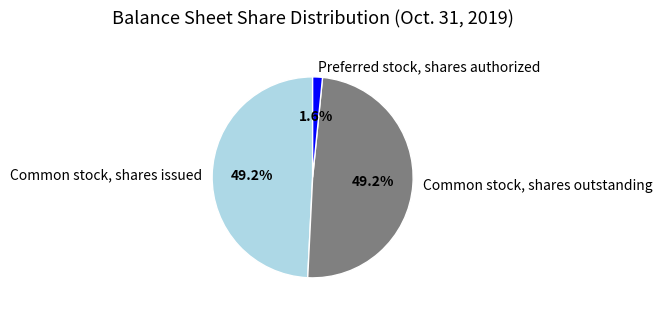

Is Common stock, shares issued the majority of the pie?

No